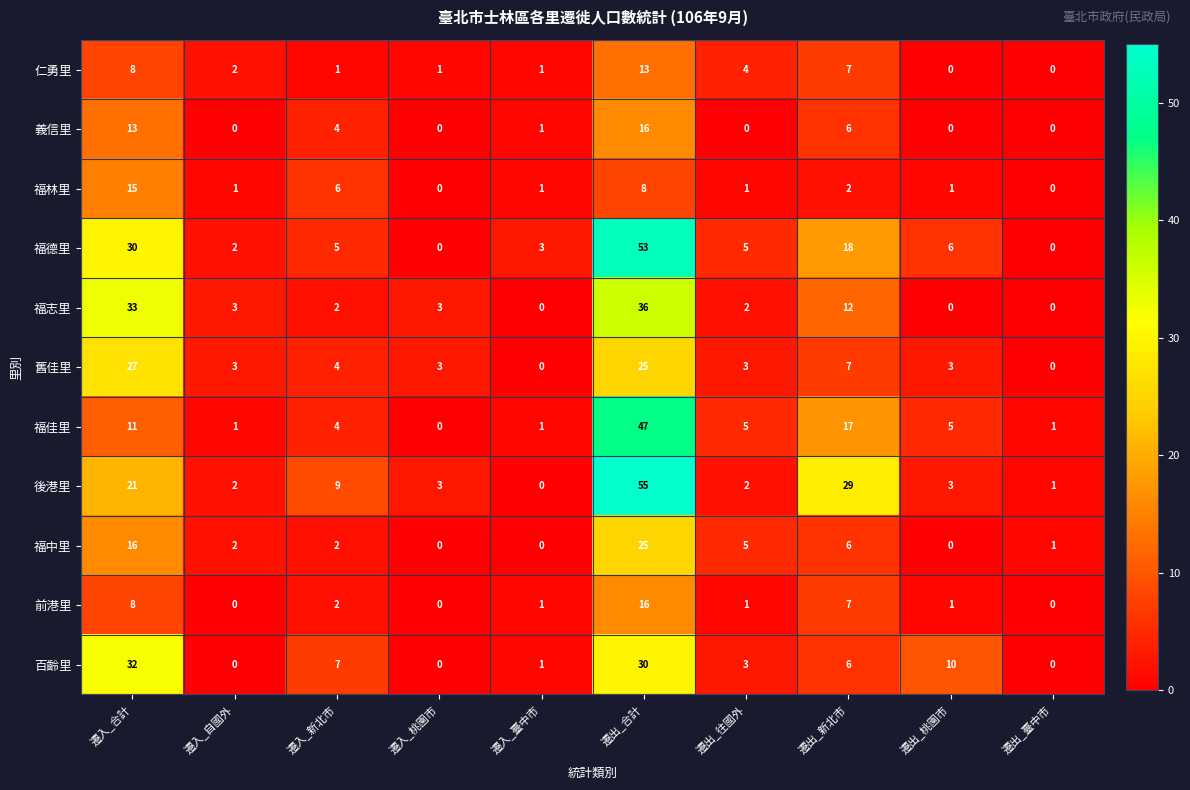

Which label corresponds to the largest value in the chart?

遷出_合計